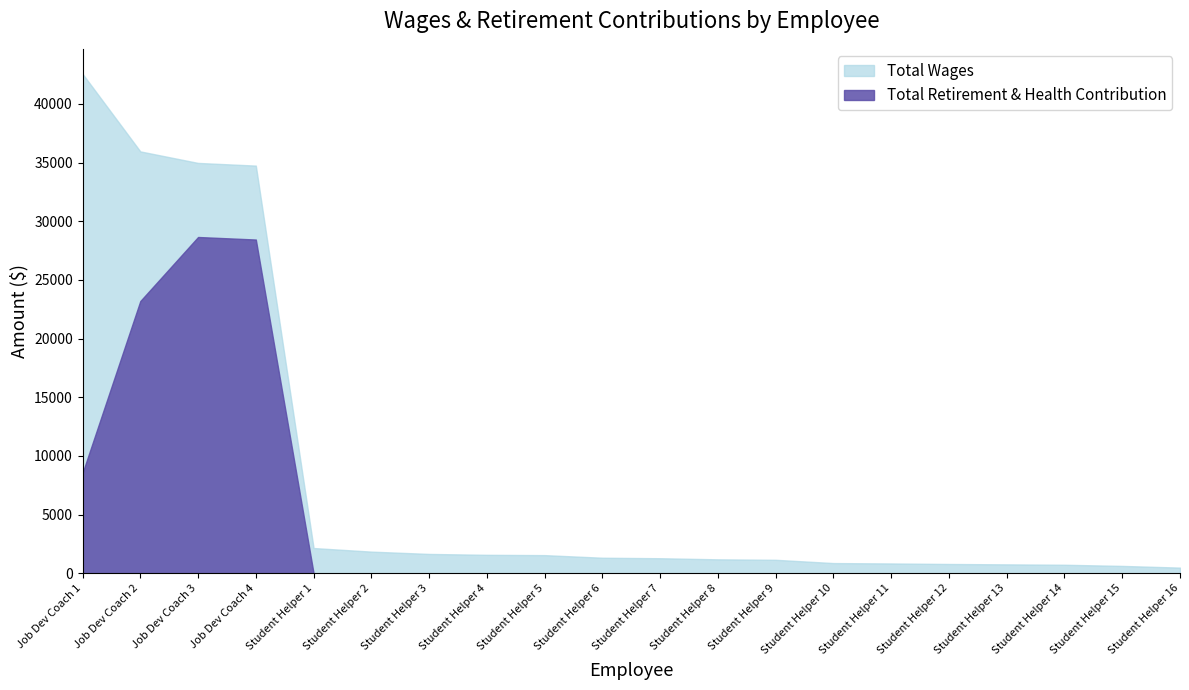

What is the minimum value for Total Wages?

482